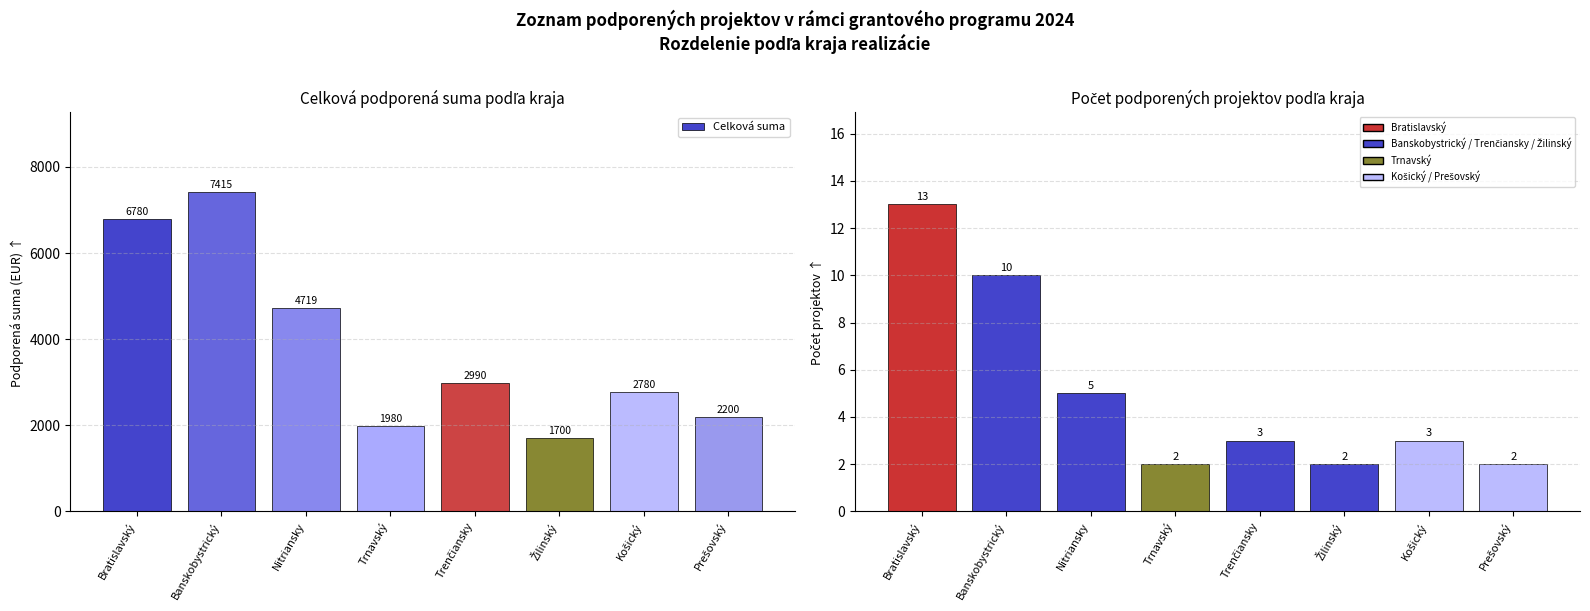

What is the spread (max minus min) of values at Nitriansky?

4714